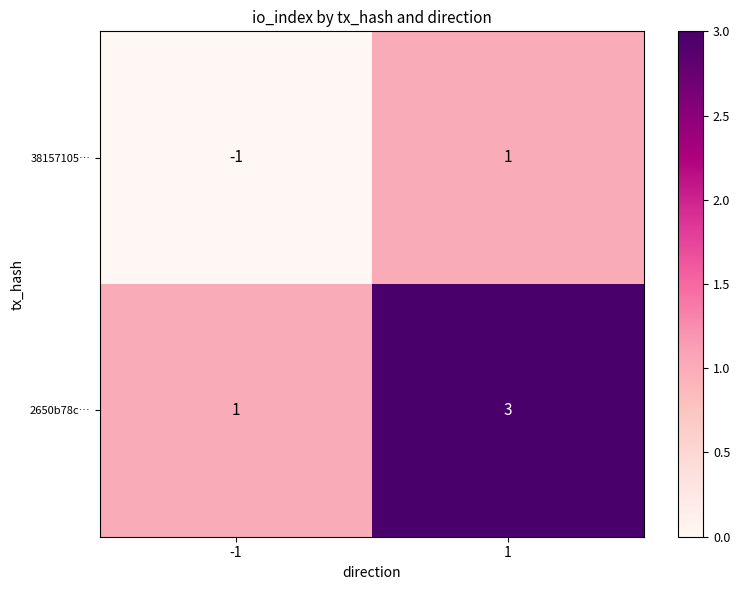

List the series in order of their peak value, highest first.

2650b78c…, 38157105…